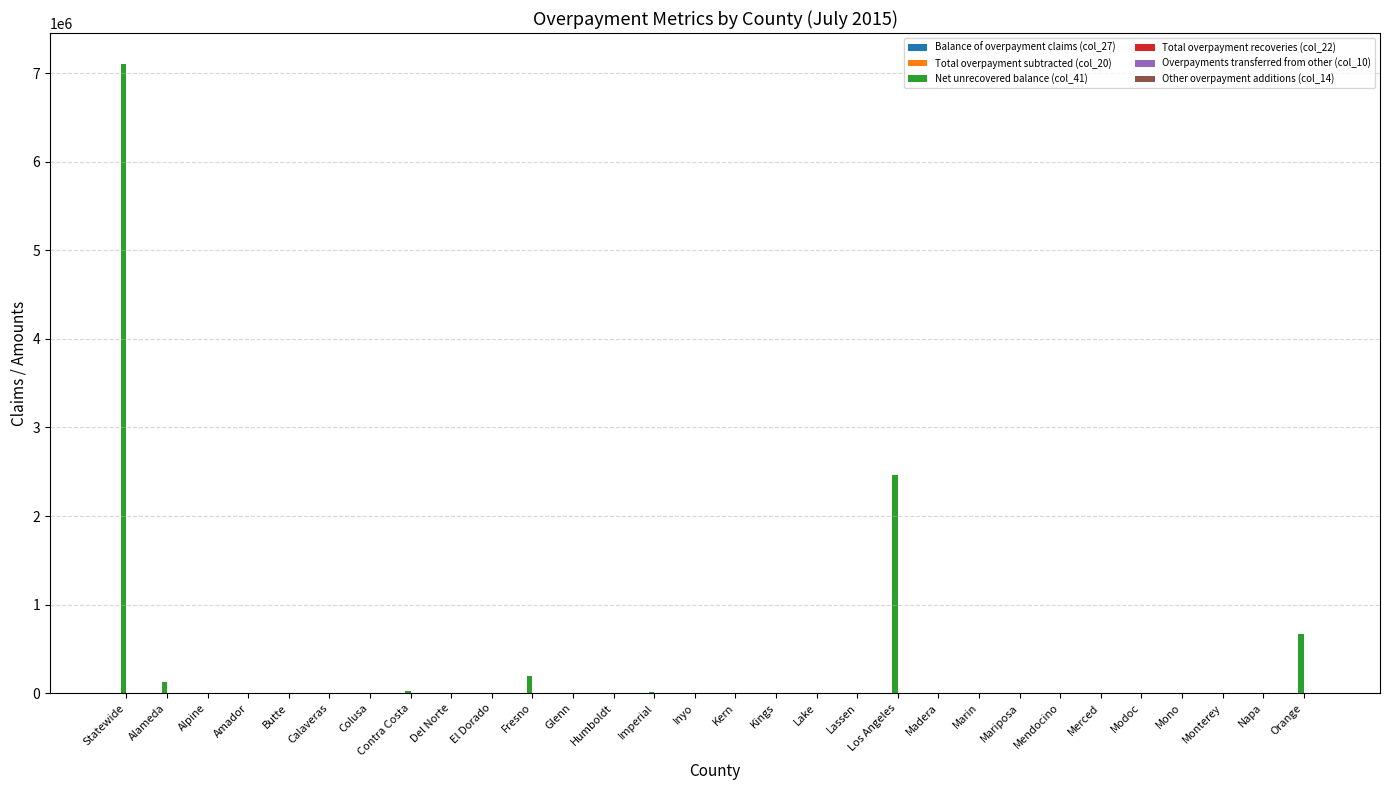

Are the bars horizontal?

No